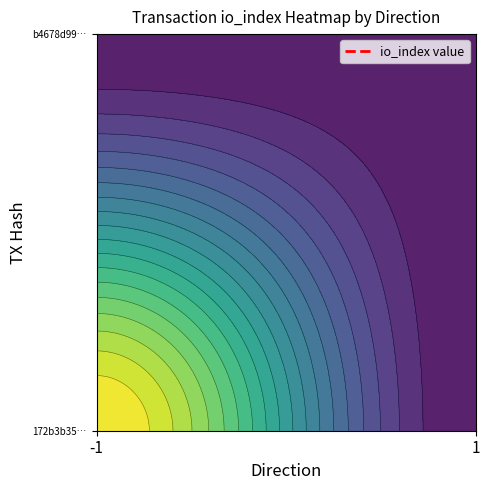

What is the sum of all 172b3b354ea2f3a24a6164233d0fc4d16009047 values?

1619797832.2